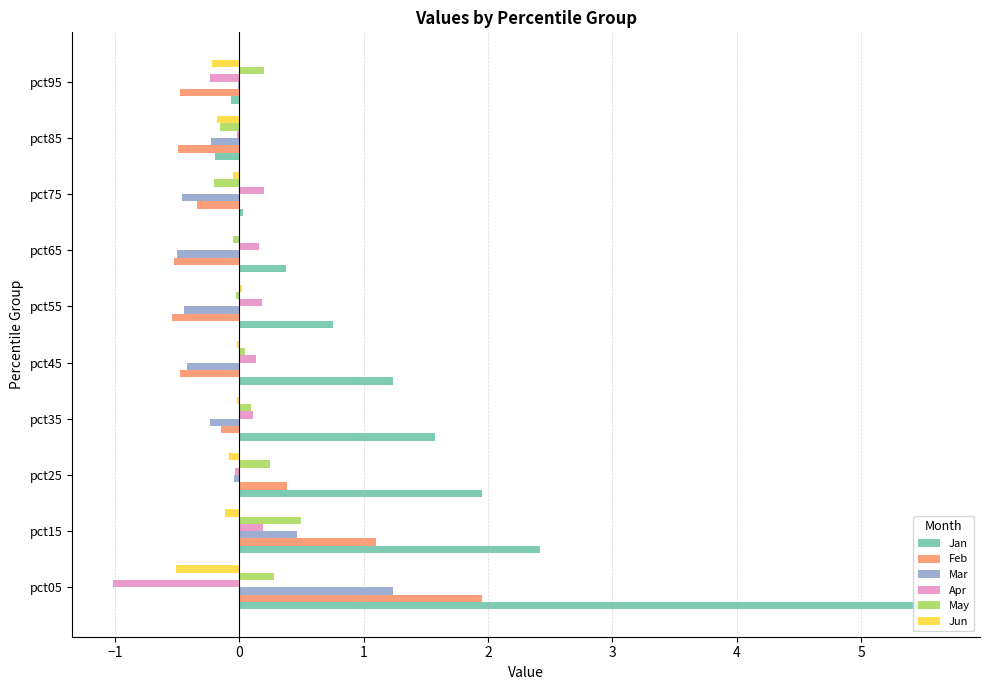

Between pct55 and pct85, which series saw the biggest shift?

Jan